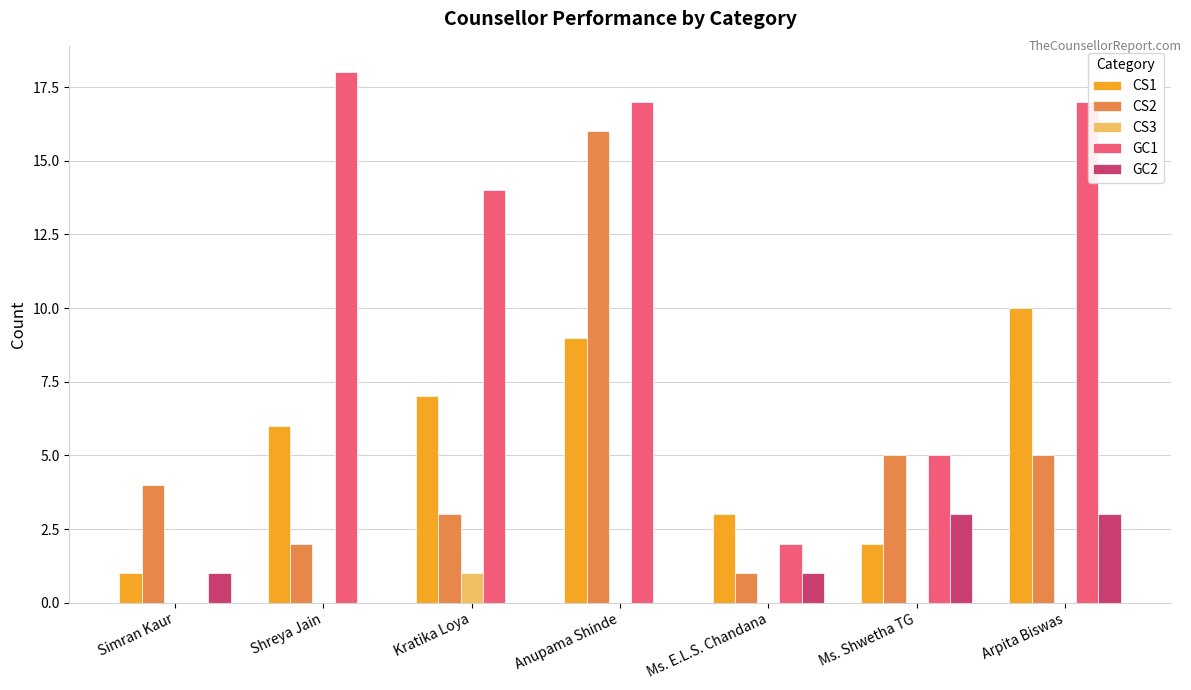

True or false: CS2 has a value of 7 at Ms. Shwetha TG.

False